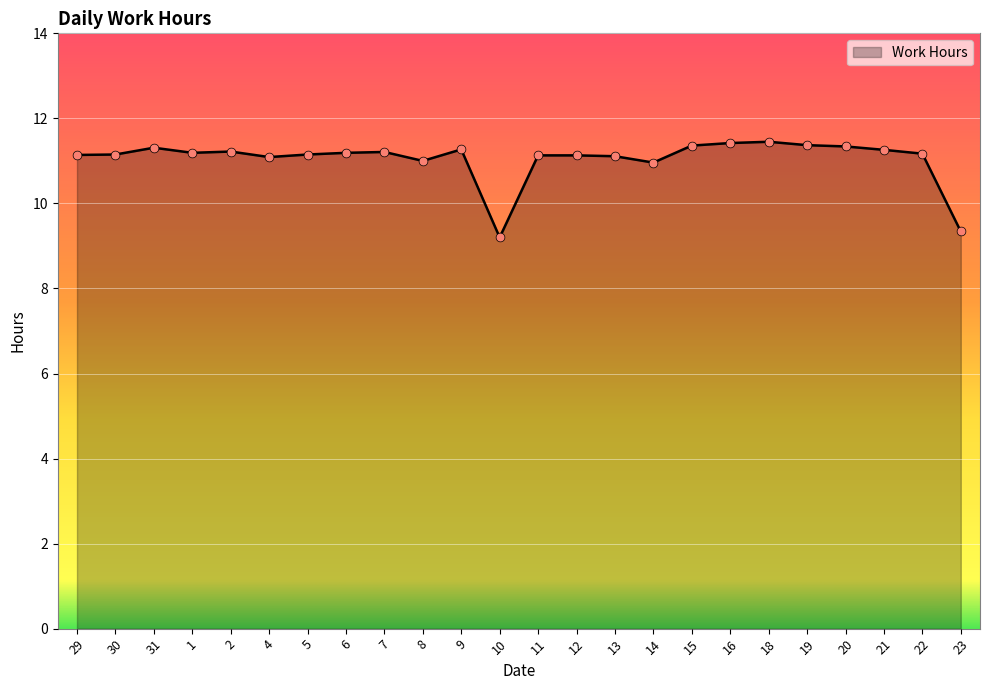

What is the change in value from 10 to 21?

+2.1